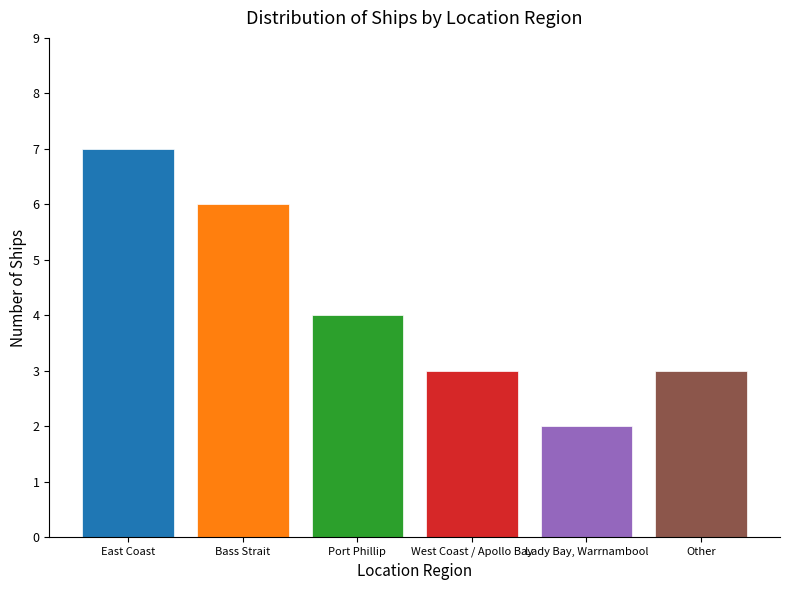

What position from the right is Victorian Heritage Register
(Port Phillip)?

4